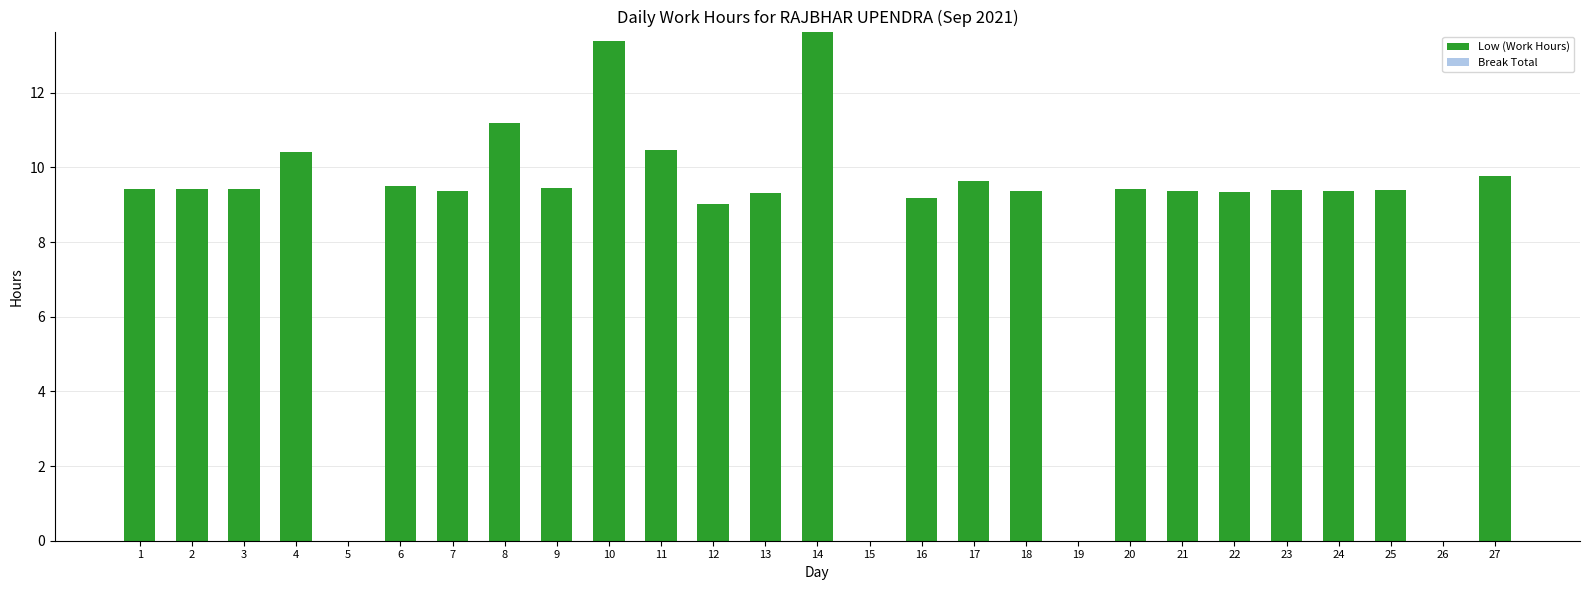

The value at 2 is 9.4. True or false?

True